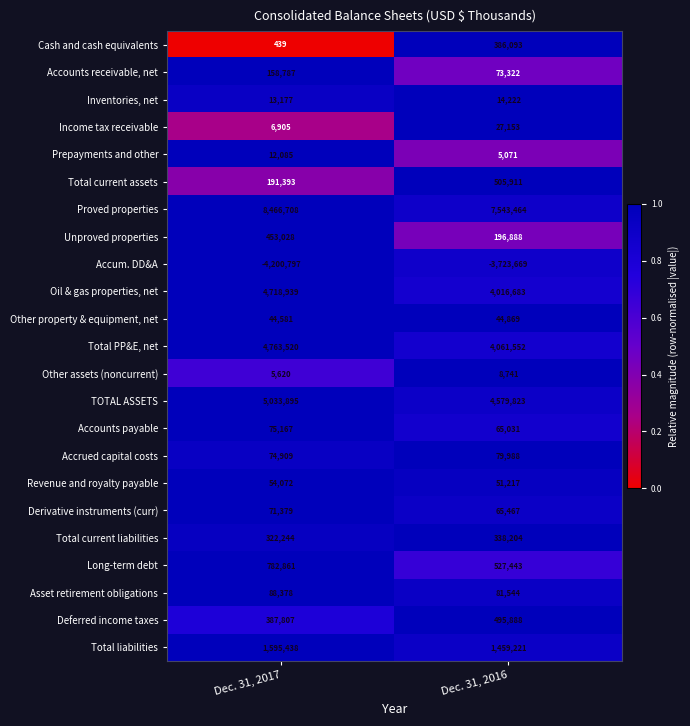

List the series in order of their peak value, highest first.

Proved properties, TOTAL ASSETS, Total PP&E, net, Oil & gas properties, net, Total liabilities, Long-term debt, Total current assets, Deferred income taxes, Unproved properties, Cash and cash equivalents, Total current liabilities, Accounts receivable, net, Asset retirement obligations, Accrued capital costs, Accounts payable, Derivative instruments (curr), Revenue and royalty payable, Other property & equipment, net, Income tax receivable, Inventories, net, Prepayments and other, Other assets (noncurrent), Accum. DD&A